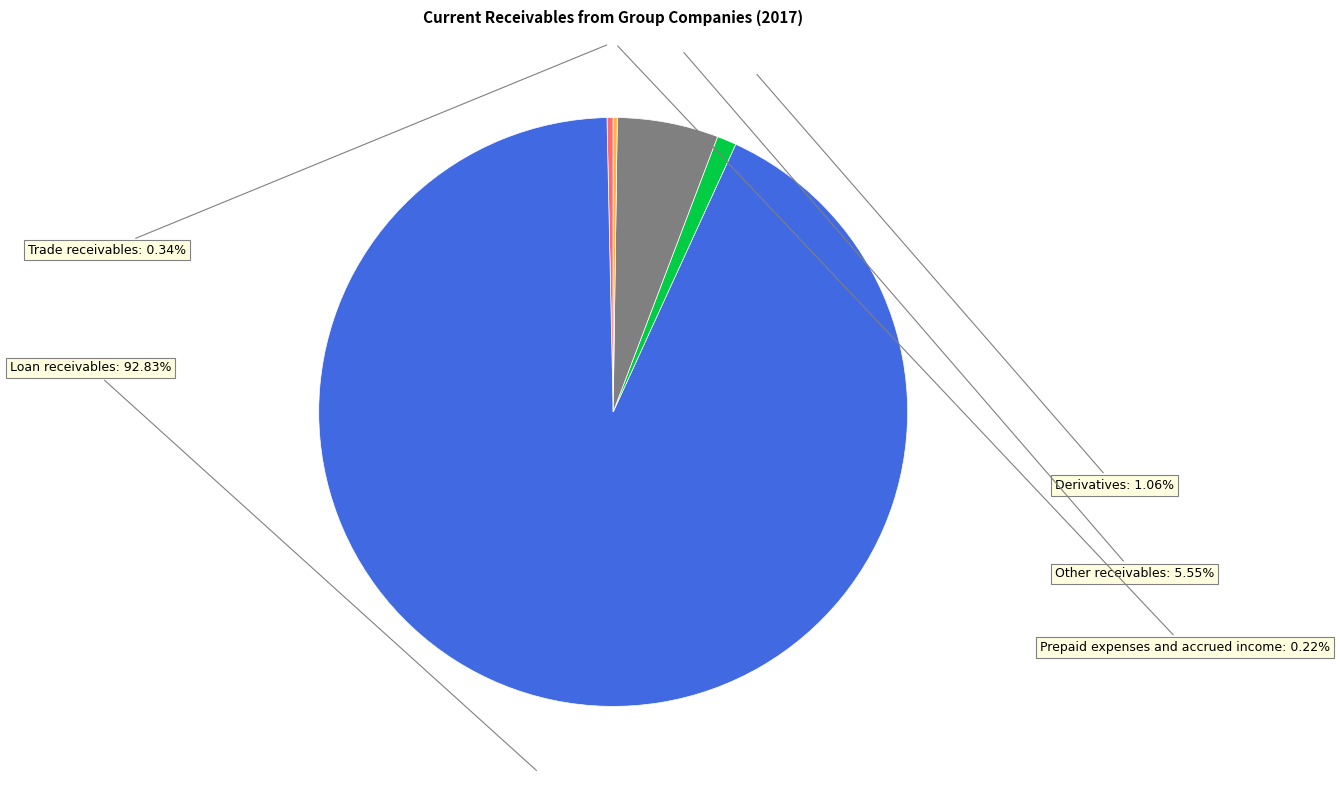

Is there a majority slice in this chart?

Yes